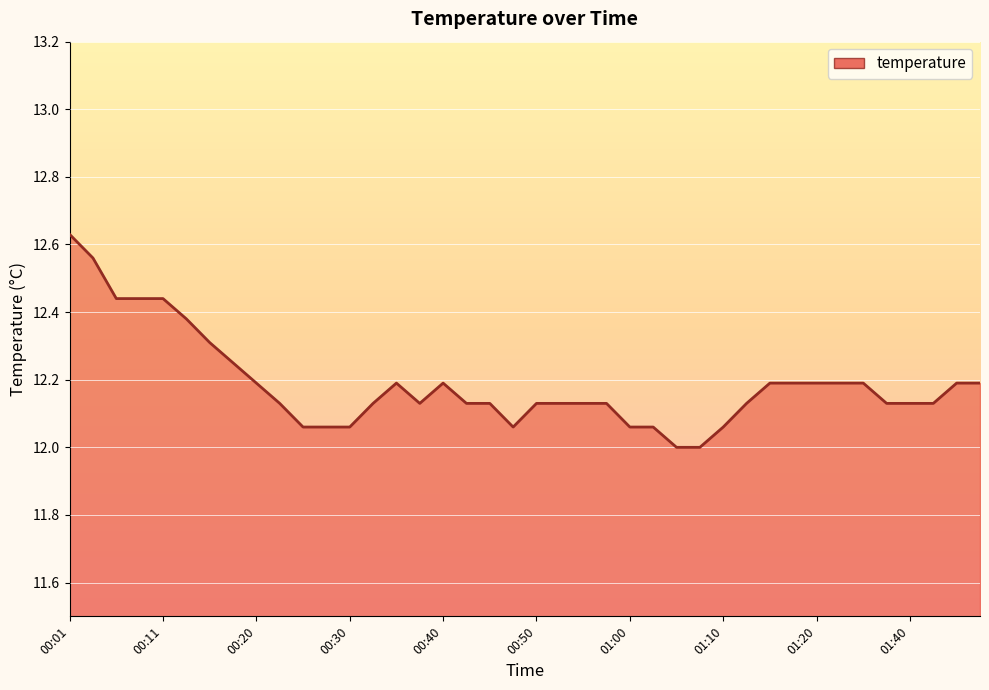

What is the smallest value displayed?

12.0